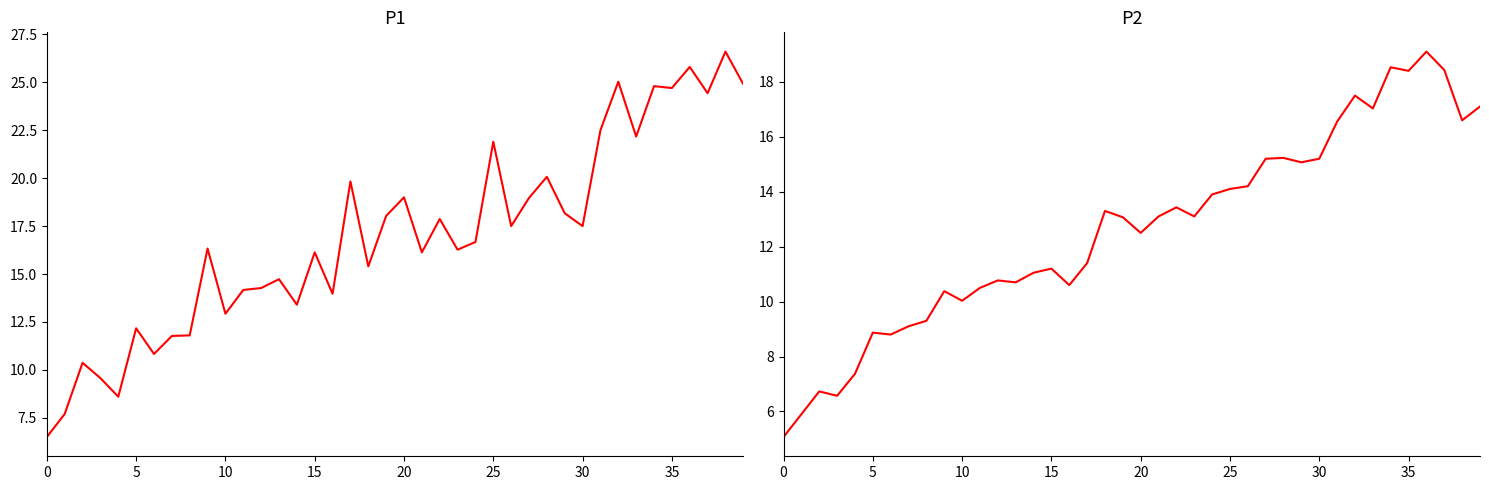

What is the difference between the P1 values at 23 and 13?

1.5